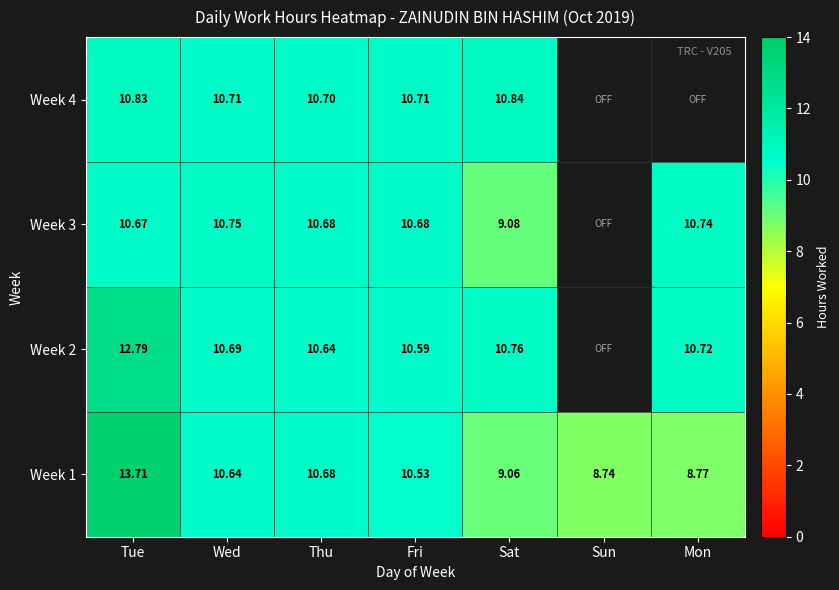

Where is Week 1 nearest to the value 11?

Thu